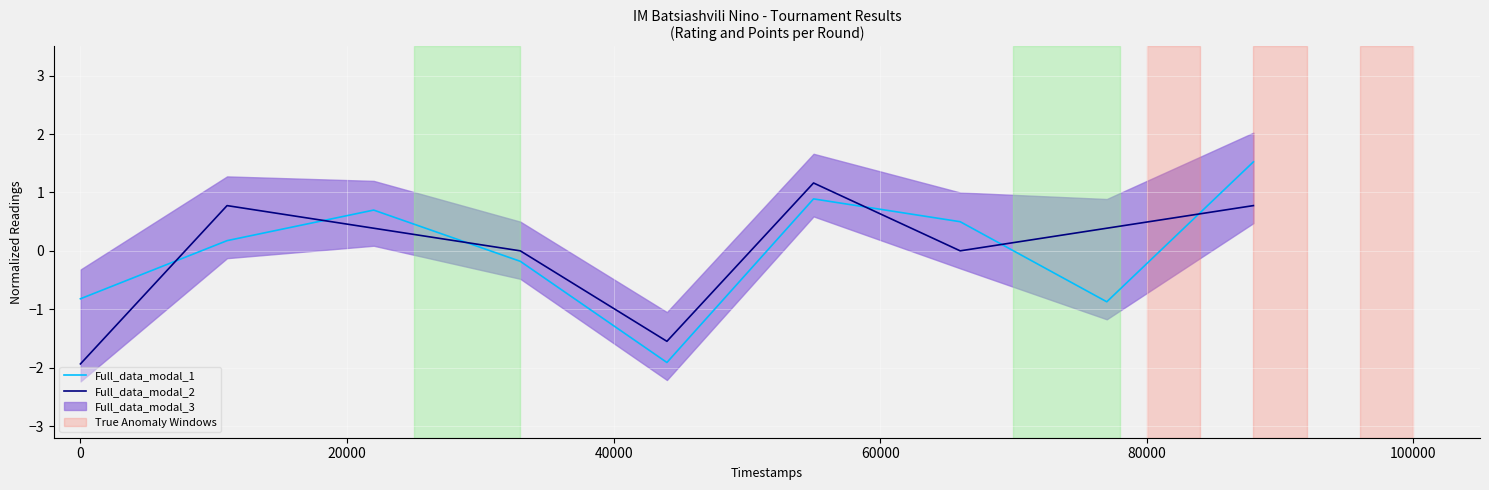

What is the maximum value for Full_data_modal_2?

1.2